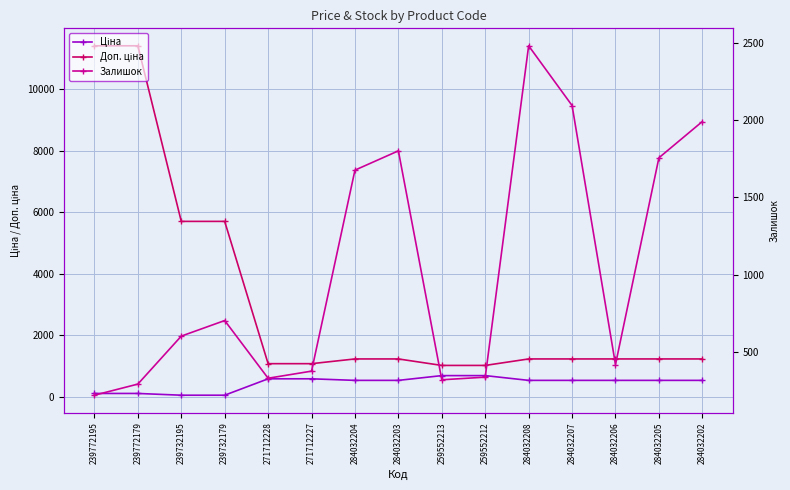

Reading left to right, transcribe all the data shown in this chart.

Ціна: 114.1	114.1	57.0	57.0	589.9	589.9	539.0	539.0	693.7	693.7	539.0	539.0	539.0	539.0	539.0
Доп. ціна: 11410.0	11410.0	5705.0	5705.0	1081.7	1081.7	1235.4	1235.4	1024.6	1024.6	1235.4	1235.4	1235.4	1235.4	1235.4
Залишок: 218.0	290.0	601.0	702.0	328.0	374.0	1677.0	1802.0	318.0	335.0	2483.0	2096.0	417.0	1757.0	1992.0